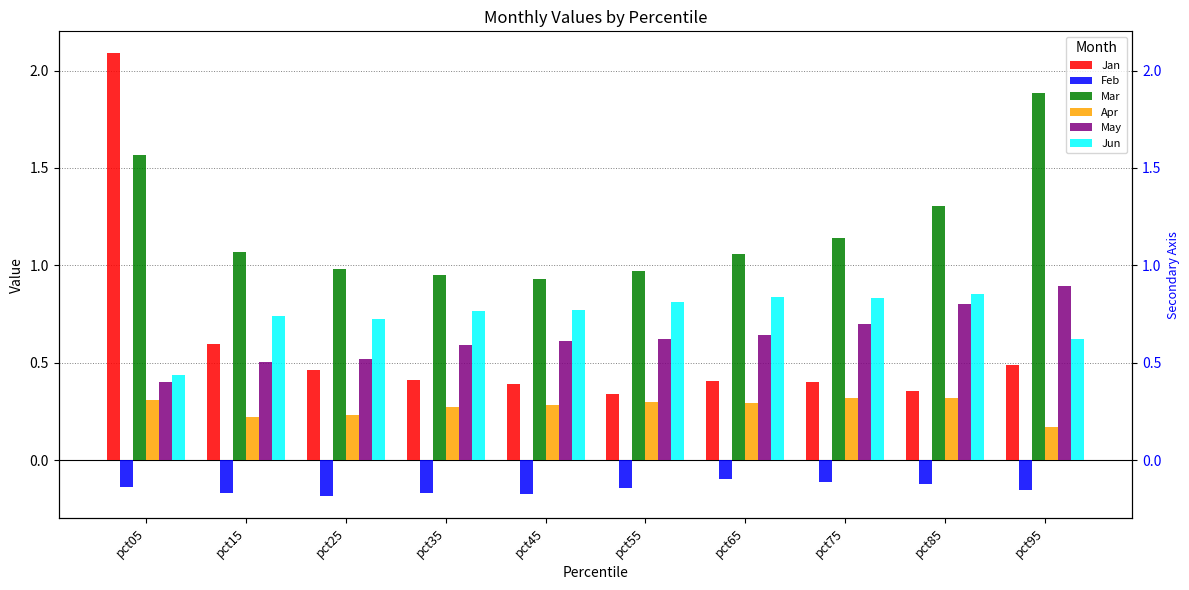

What is the difference between the maximum and minimum values in the Jun series?

0.4